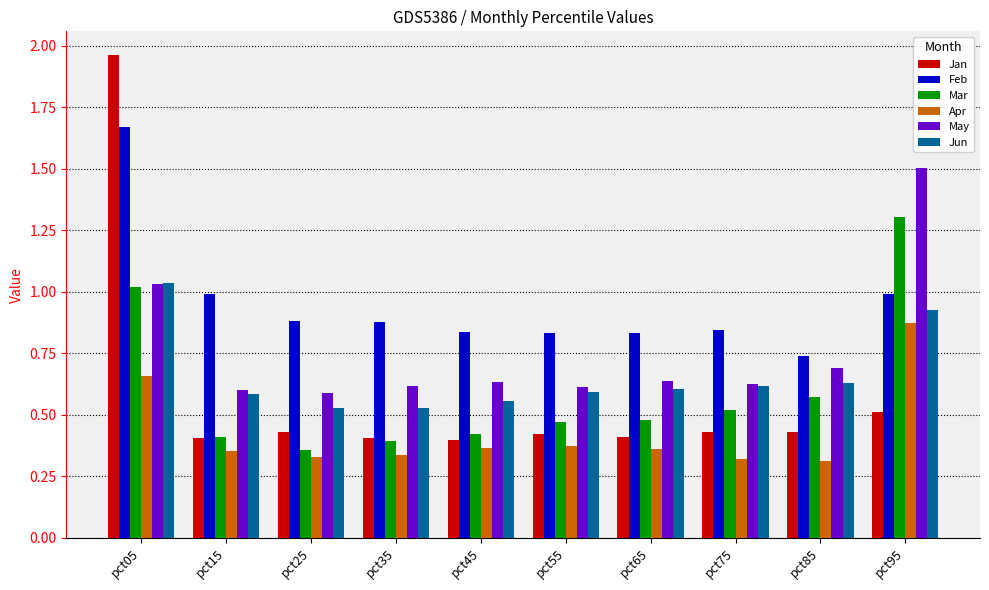

Which series has the largest total across all categories?

Feb